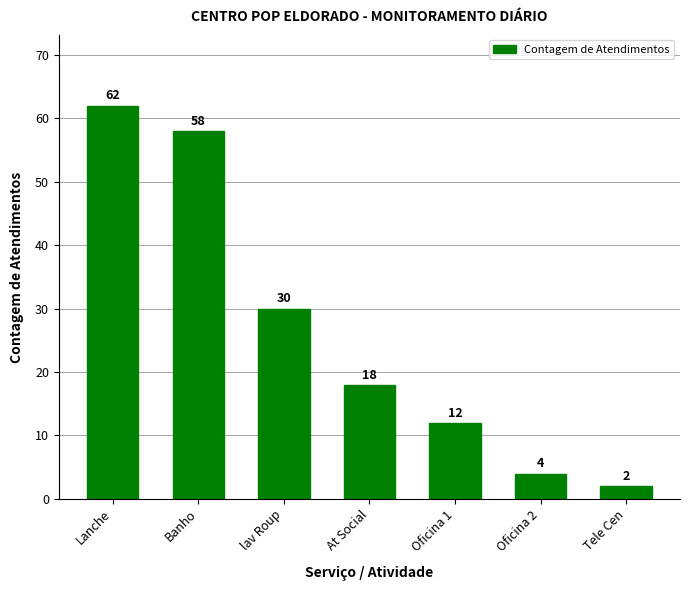

The chart shows a value of 36 at Lanche. True or false?

False